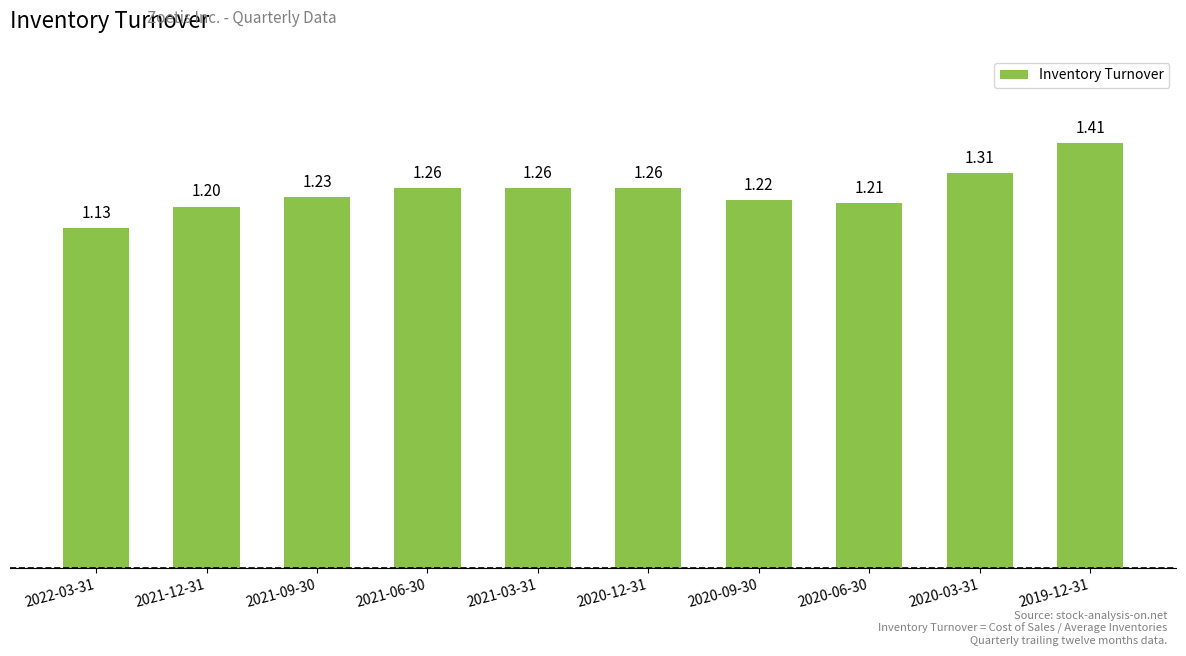

Which has a higher value, 2020-09-30 or 2020-12-31?

2020-12-31